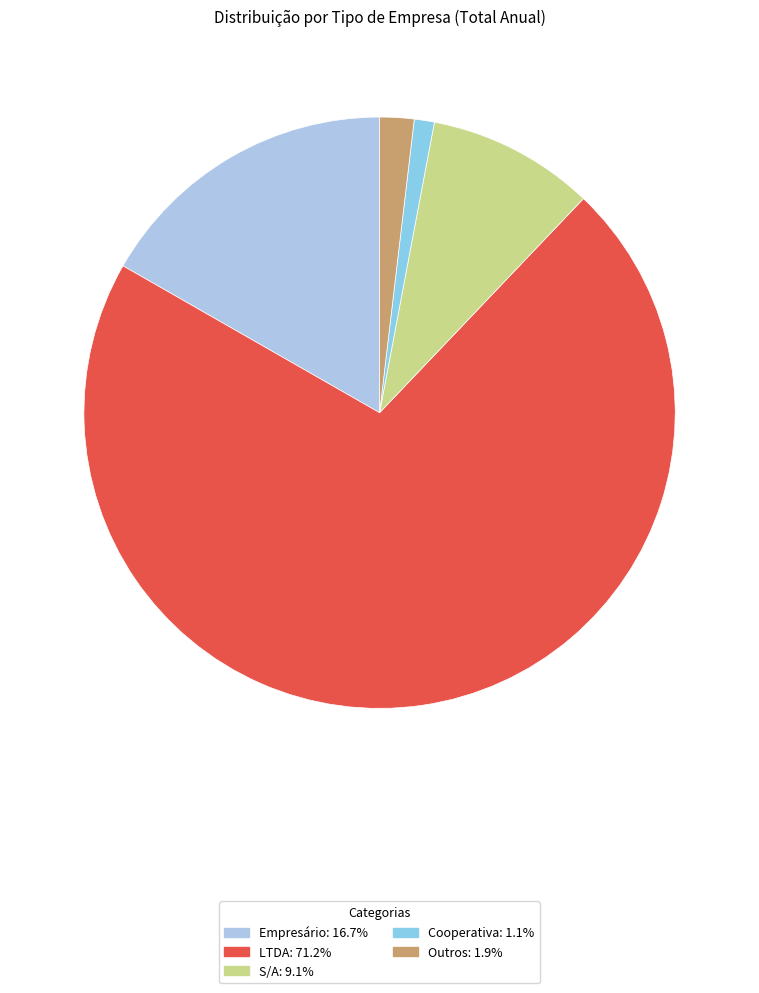

Count the number of slices in the pie.

5